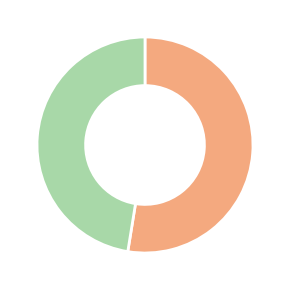

Is there any slice that represents more than half of the pie?

Yes